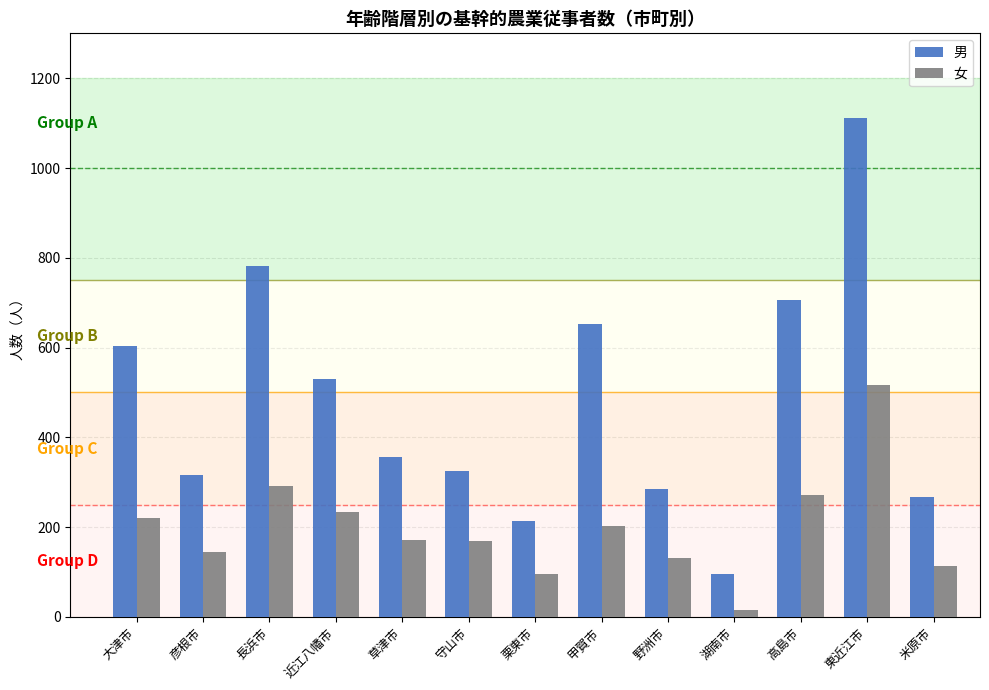

Rank the series by their maximum value, from lowest to highest.

女, 男